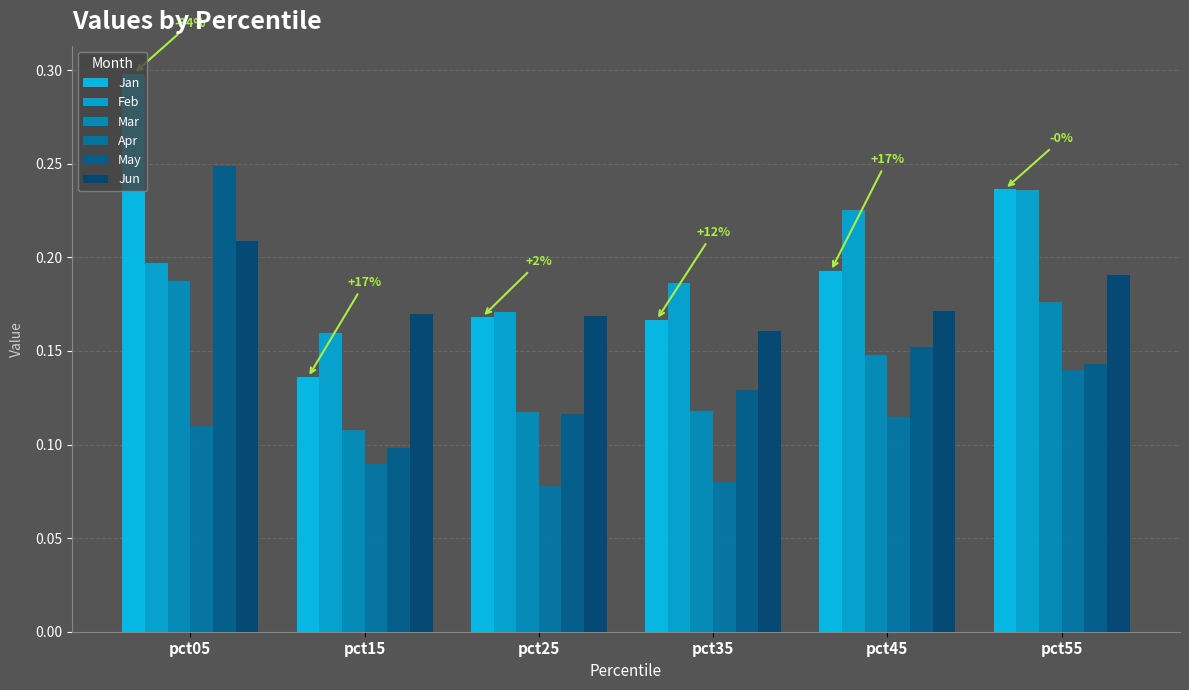

The May series shows 0.2 at pct05. True or false?

True